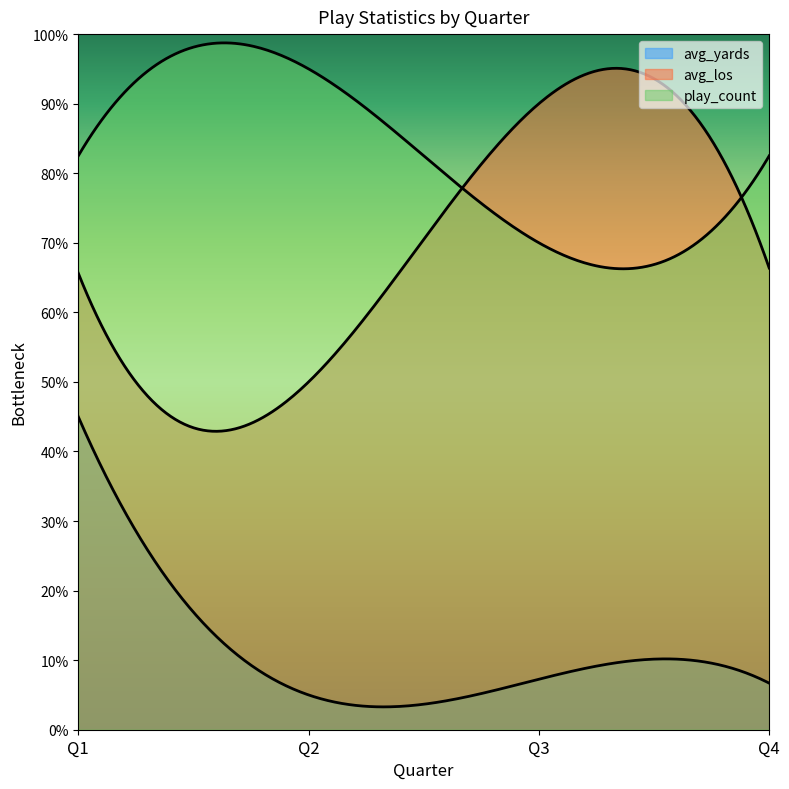

Which category has the highest value in the avg_yards series?

Q2